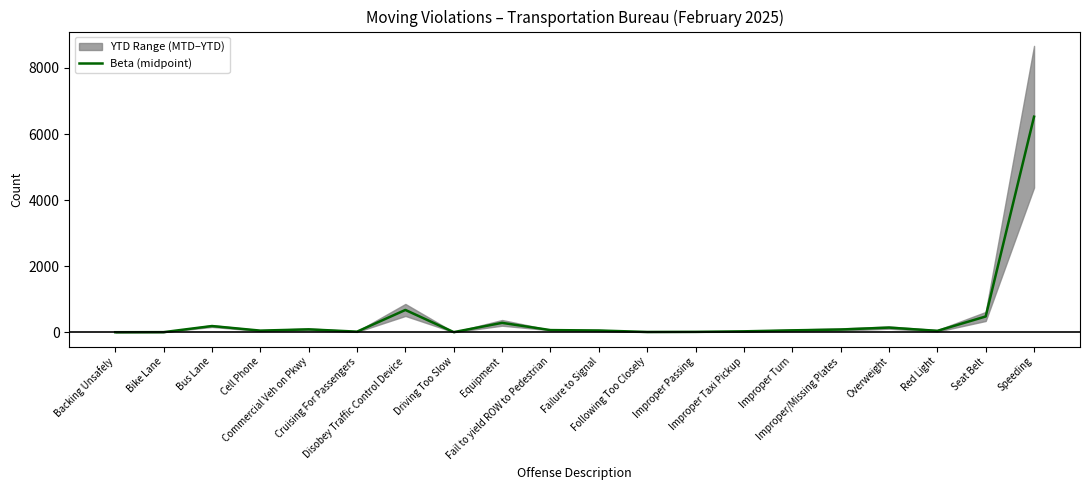

Is it true that the value at Commercial Veh on Pkwy is 113.8?

False